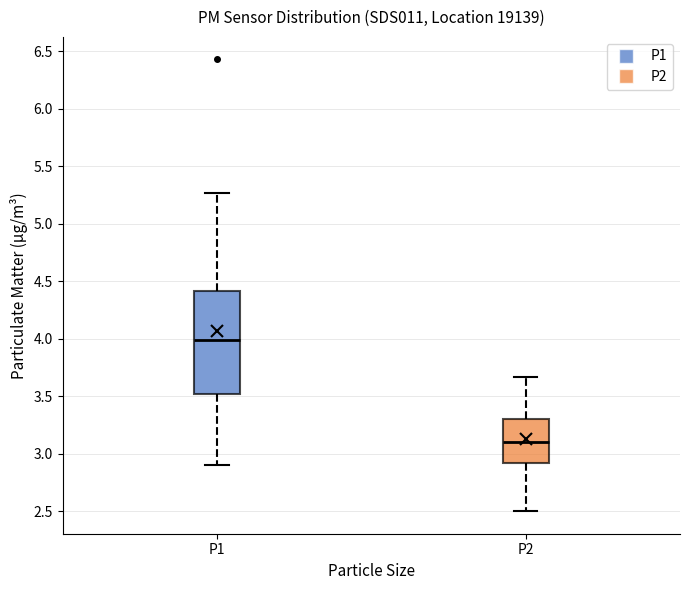

Reading left to right, transcribe this box plot: for each box, give where its median line is, the range the box spans, and where its two whiskers end, as read against the y-axis. The values are not printed on the chart, so give them approximately, as read against the axis.

P1: median 4.00, box 3.50 to 4.40, whiskers 2.90 to 5.25
P2: median 3.10, box 2.90 to 3.30, whiskers 2.50 to 3.65